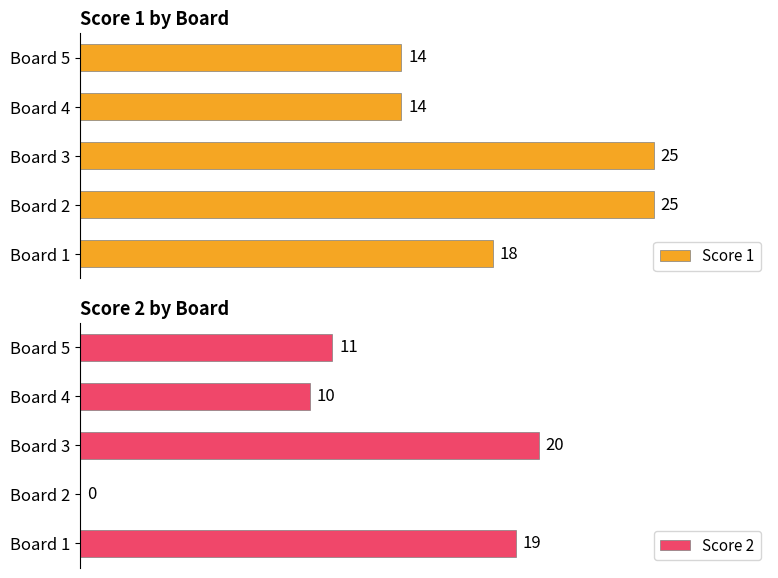

At Board 4, list the series in order from smallest to largest.

Score 2, Score 1